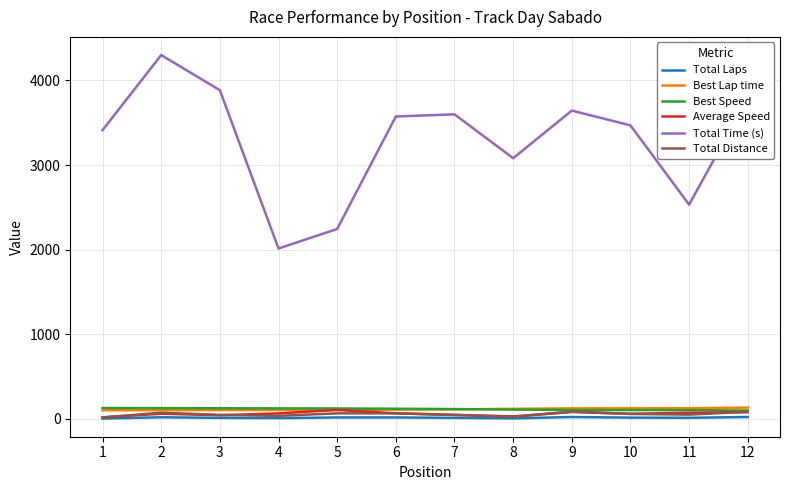

Between 3 and 5, which series saw the biggest shift?

Total Time (s)